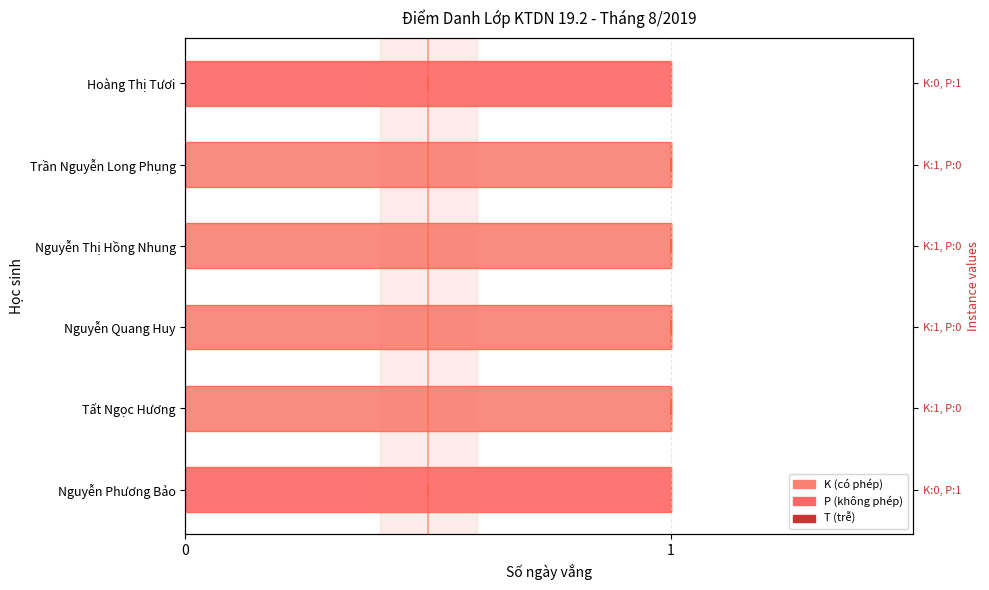

What are all the series names shown in the legend?

K (có phép), P (không phép), T (trễ)